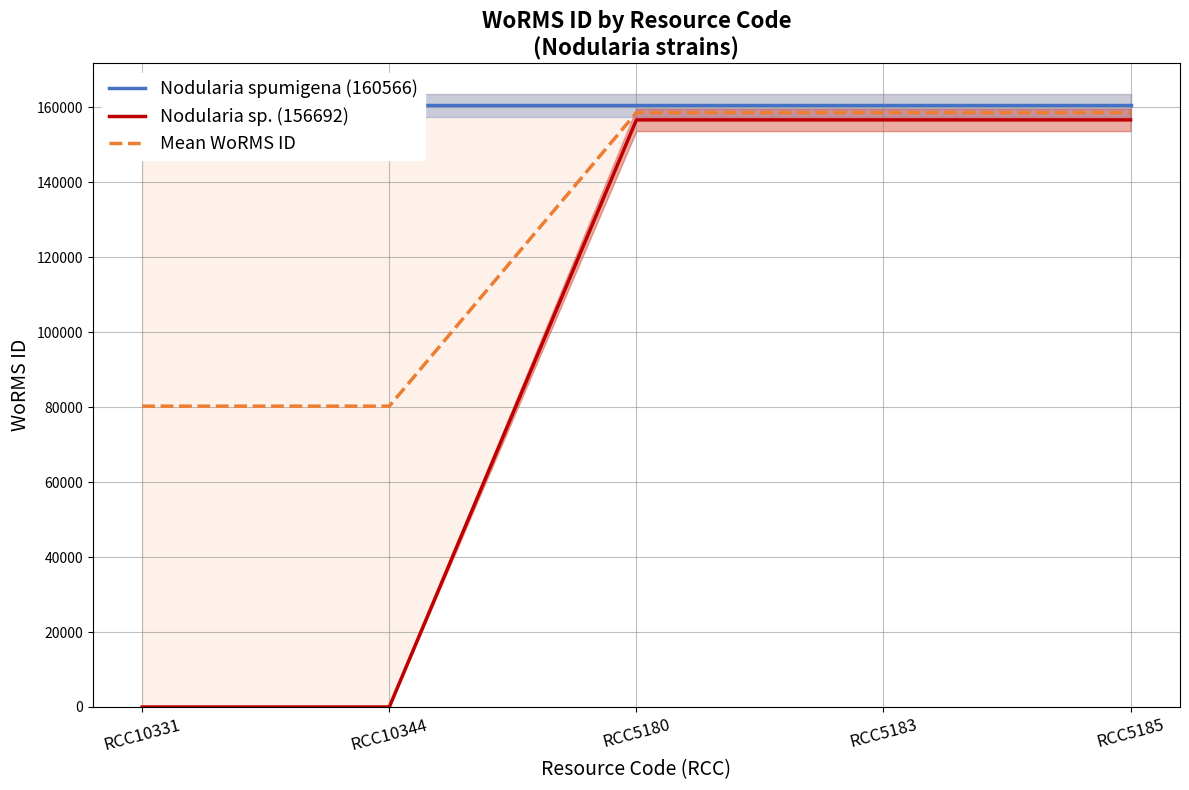

Reading left to right, list all the values displayed in this chart.

Nodularia spumigena (160566): RCC10331=160566	RCC10344=160566	RCC5180=160566	RCC5183=160566	RCC5185=160566
Nodularia sp. (156692): RCC10331=0	RCC10344=0	RCC5180=156692	RCC5183=156692	RCC5185=156692
Mean WoRMS ID: RCC10331=80283	RCC10344=80283	RCC5180=158629	RCC5183=158629	RCC5185=158629